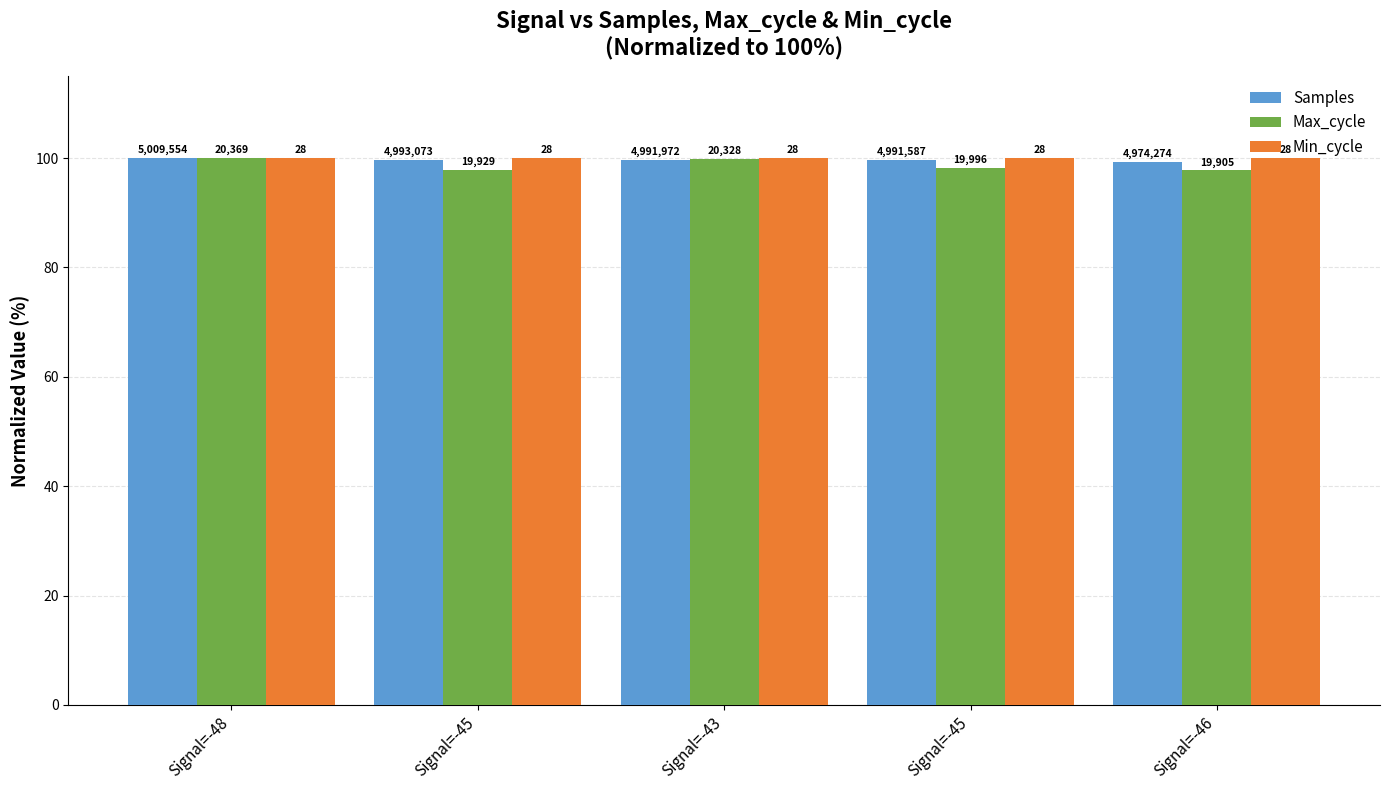

How many groups of bars are there?

5